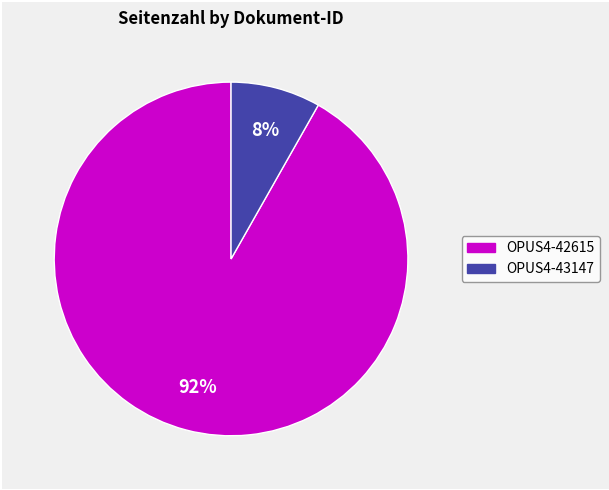

Does any single category account for the majority?

Yes